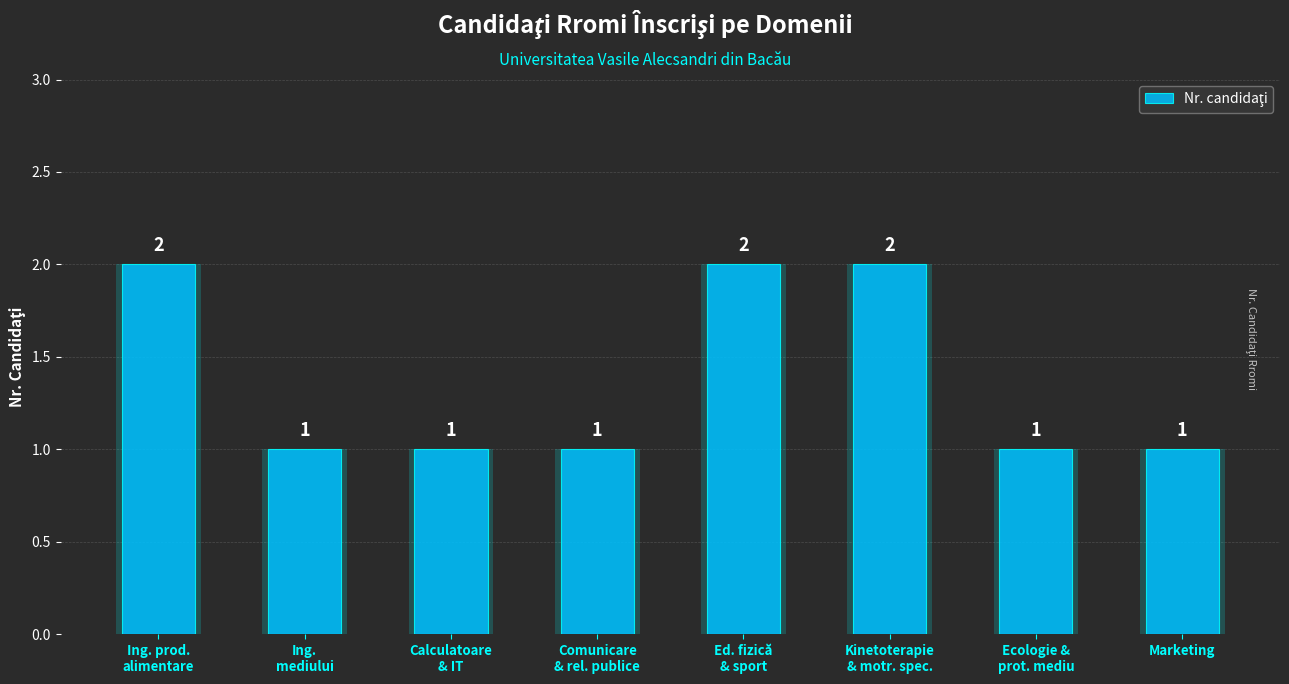

Is it true that the value at Ed. fizică
& sport is 1?

False